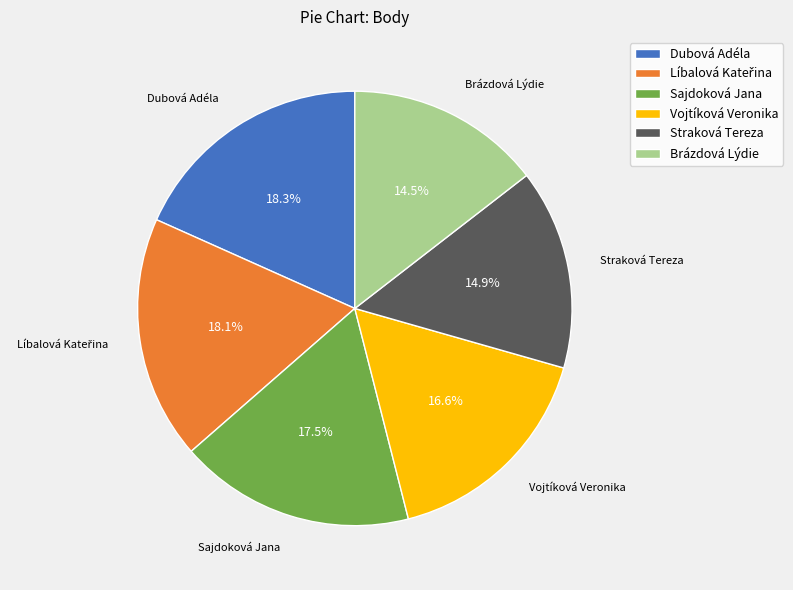

Is it true that Straková Tereza is 15% of the pie?

True